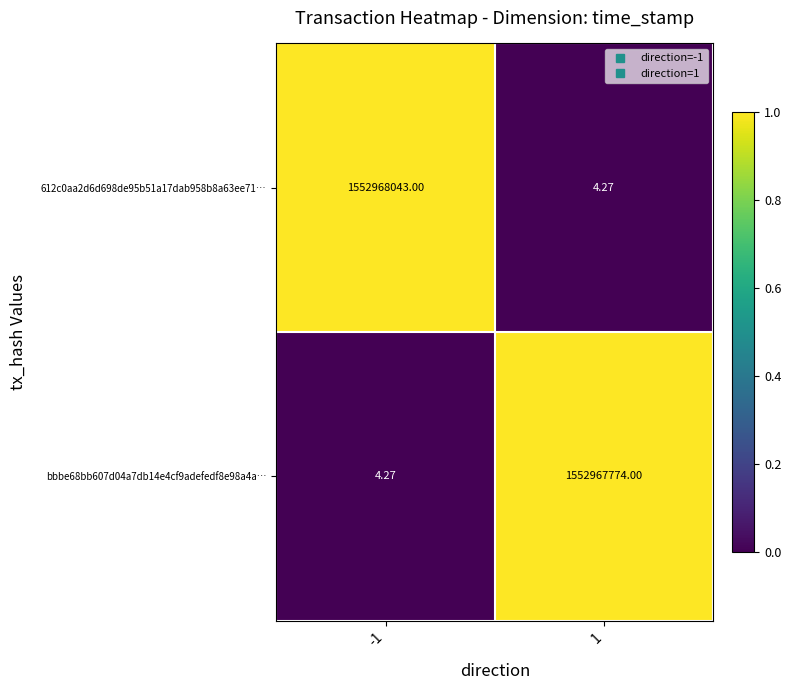

At -1, list the series in order from smallest to largest.

bbbe68bb607d04a7db14e4cf9adefedf8e98a4a…, 612c0aa2d6d698de95b51a17dab958b8a63ee71…